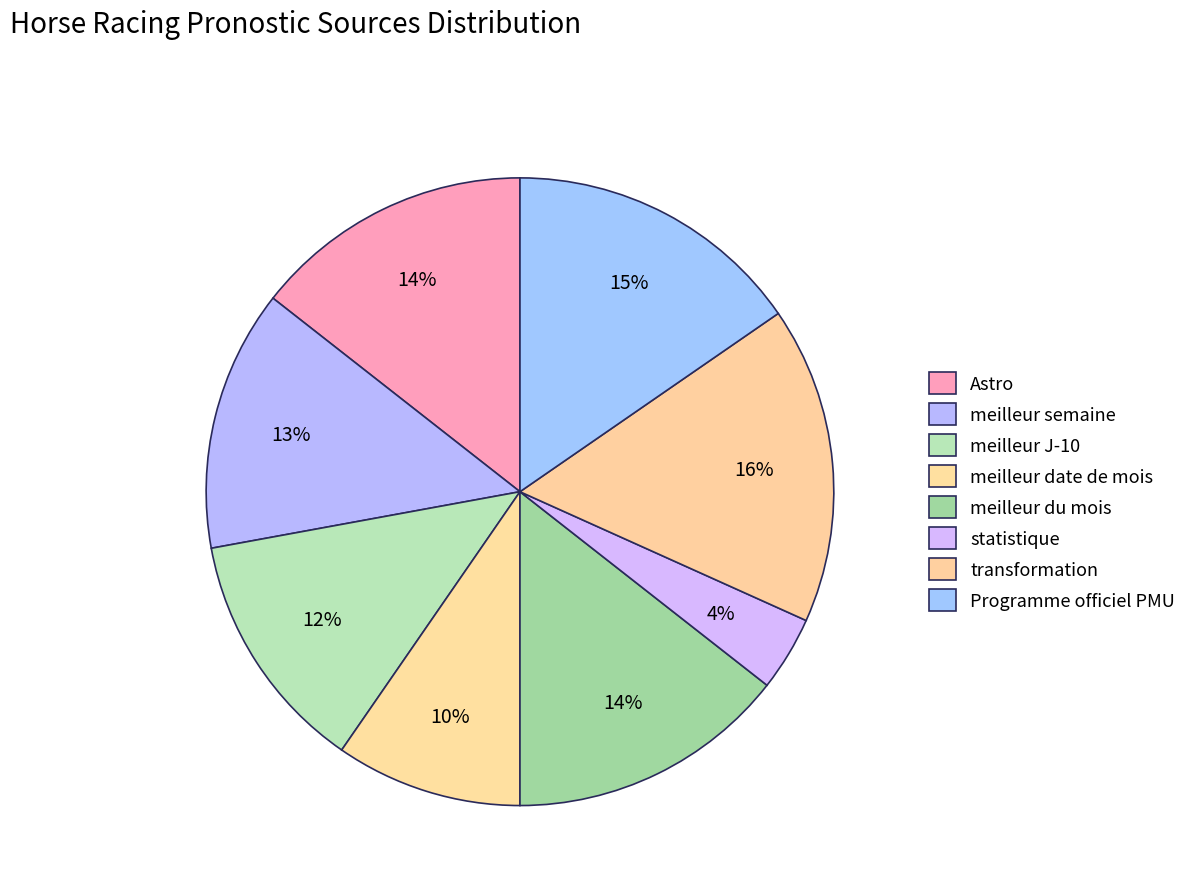

What is the total percentage of meilleur date de mois and Programme officiel PMU?

25.0%